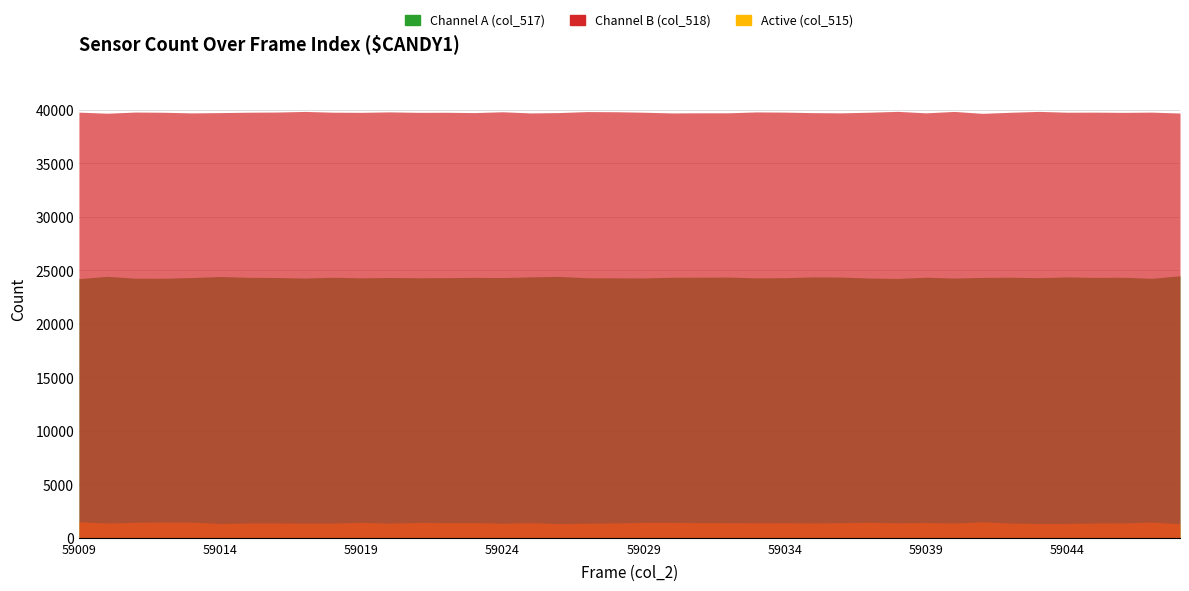

What is the total value across all series at 59045?

65535